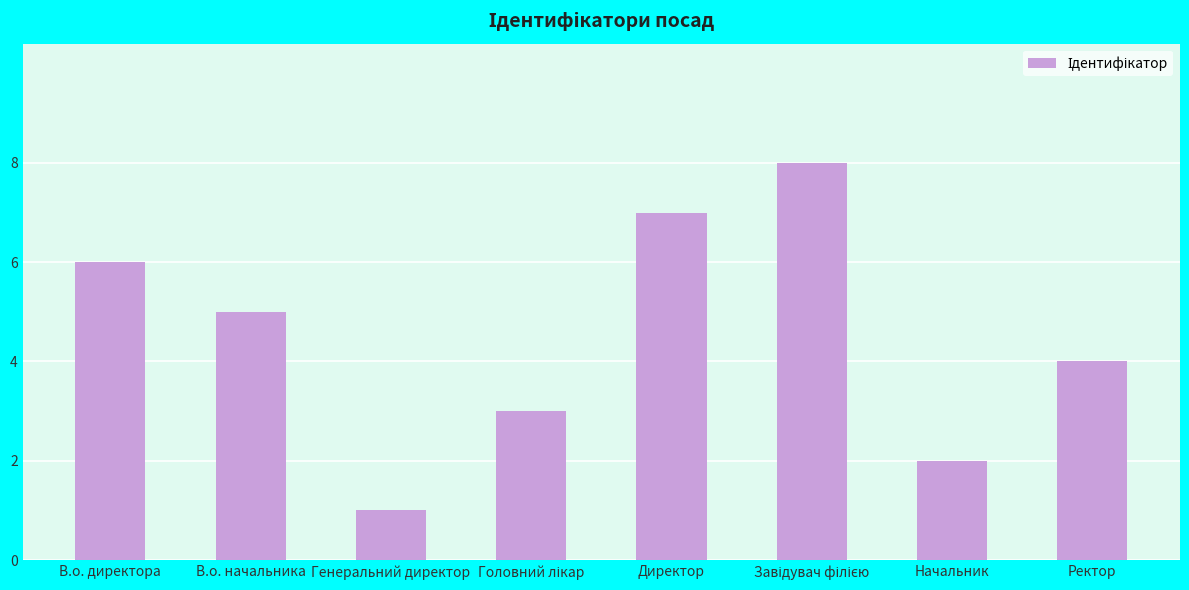

At which label does the data first exceed 5?

В.о. директора